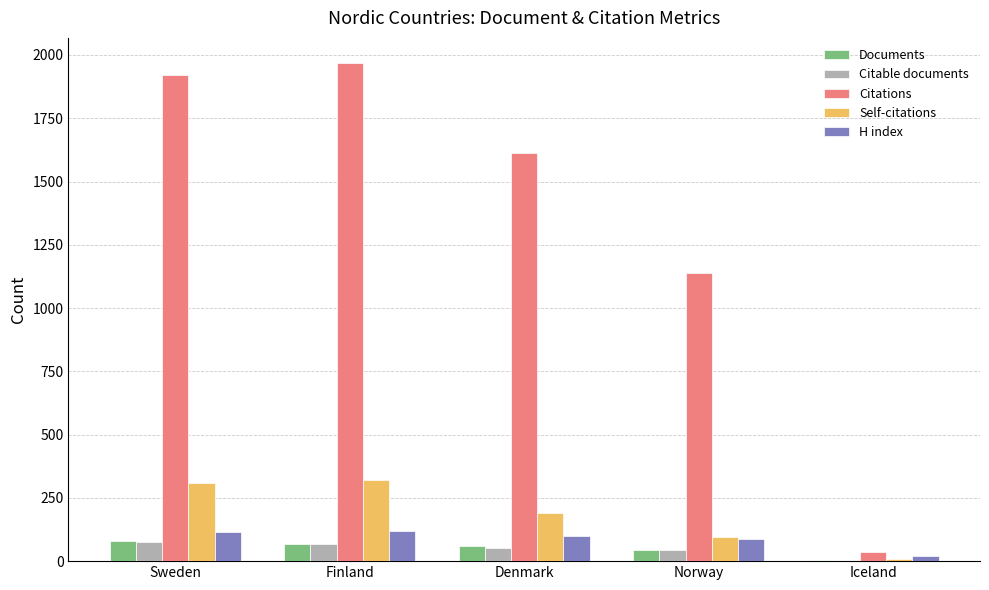

Which series has the largest range (max minus min)?

Citations